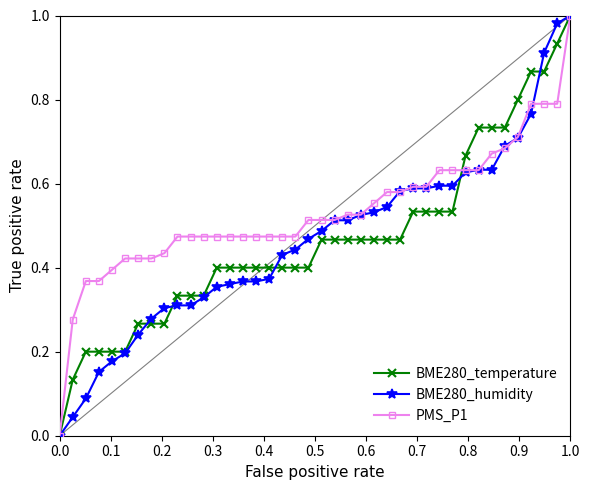

Which series has the largest total across all categories?

PMS_P1